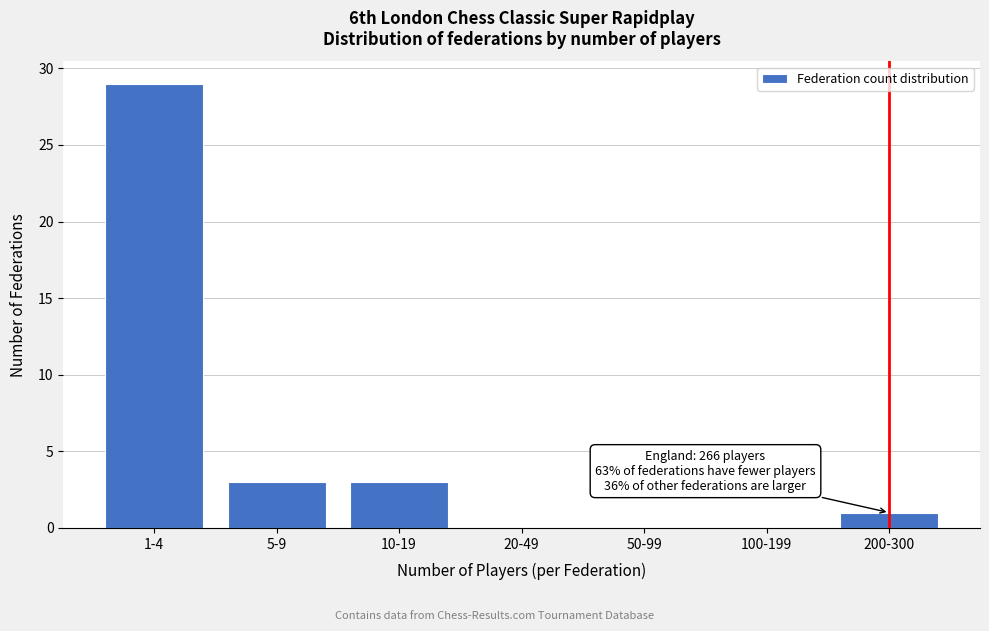

Reading left to right, transcribe all the data shown in this chart.

1-4=29	5-9=3	10-19=3	20-49=0	50-99=0	100-199=0	200-300=1